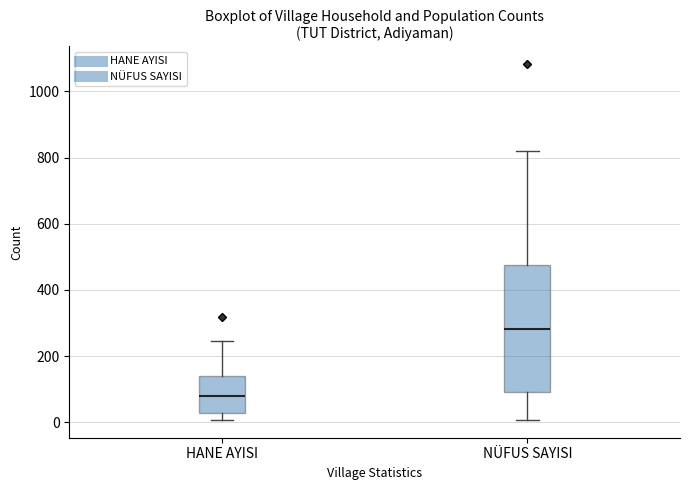

Reading left to right, transcribe this box plot: for each box, give where its median line is, the range the box spans, and where its two whiskers end, as read against the y-axis. The values are not printed on the chart, so give them approximately, as read against the axis.

HANE AYISI: median 80, box 20 to 140, whiskers 0 to 240
NÜFUS SAYISI: median 280, box 100 to 480, whiskers 0 to 820